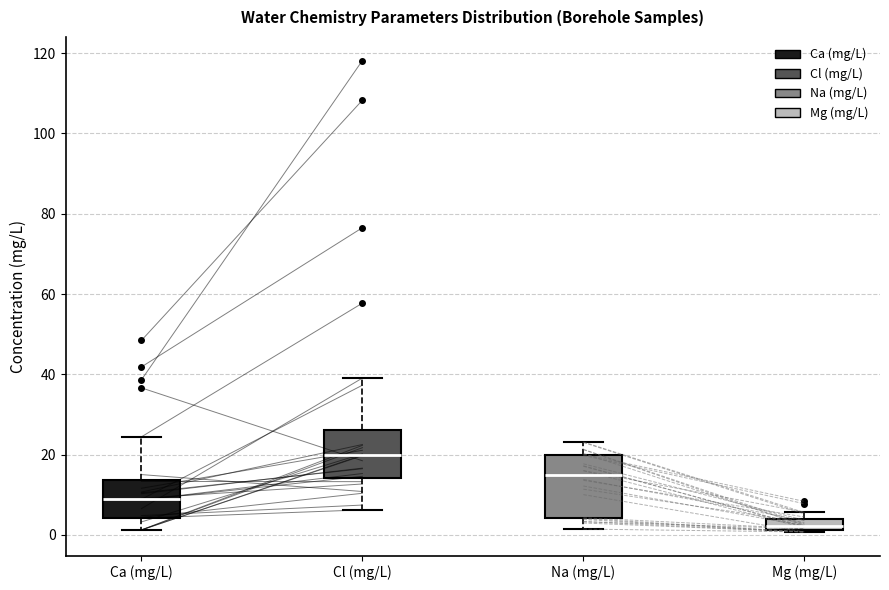

Comparing the boxes themselves (not the whiskers), which one is the tallest?

Na (mg/L)